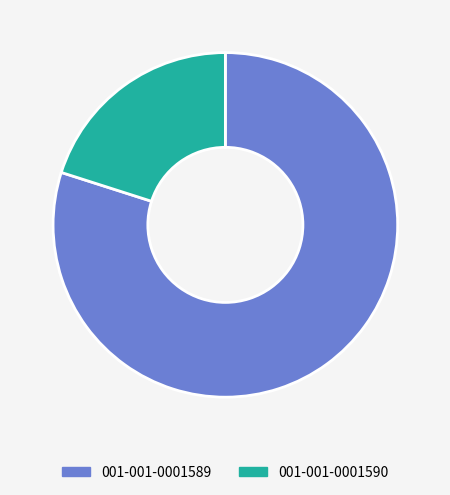

Is it true that 001-001-0001590 is 27% of the pie?

False